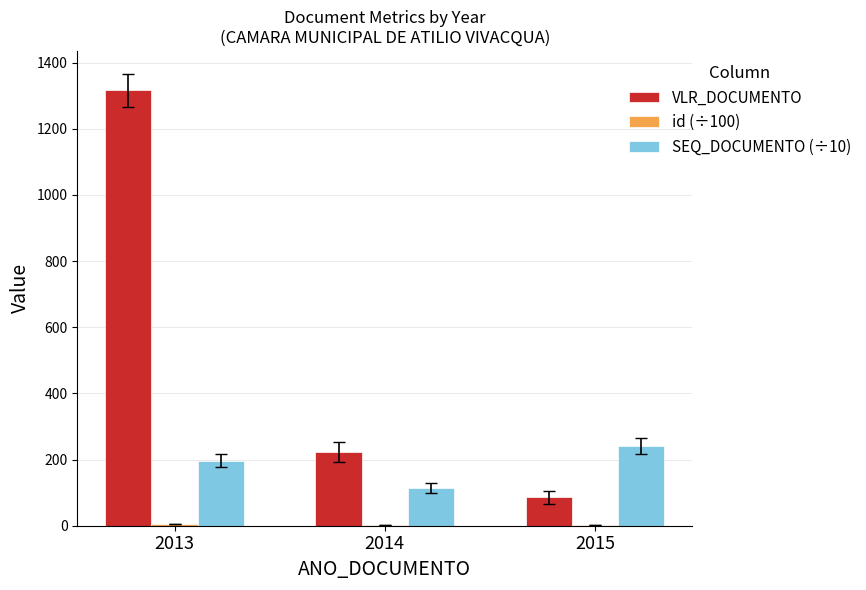

At which category is the sum across all series the highest?

2013